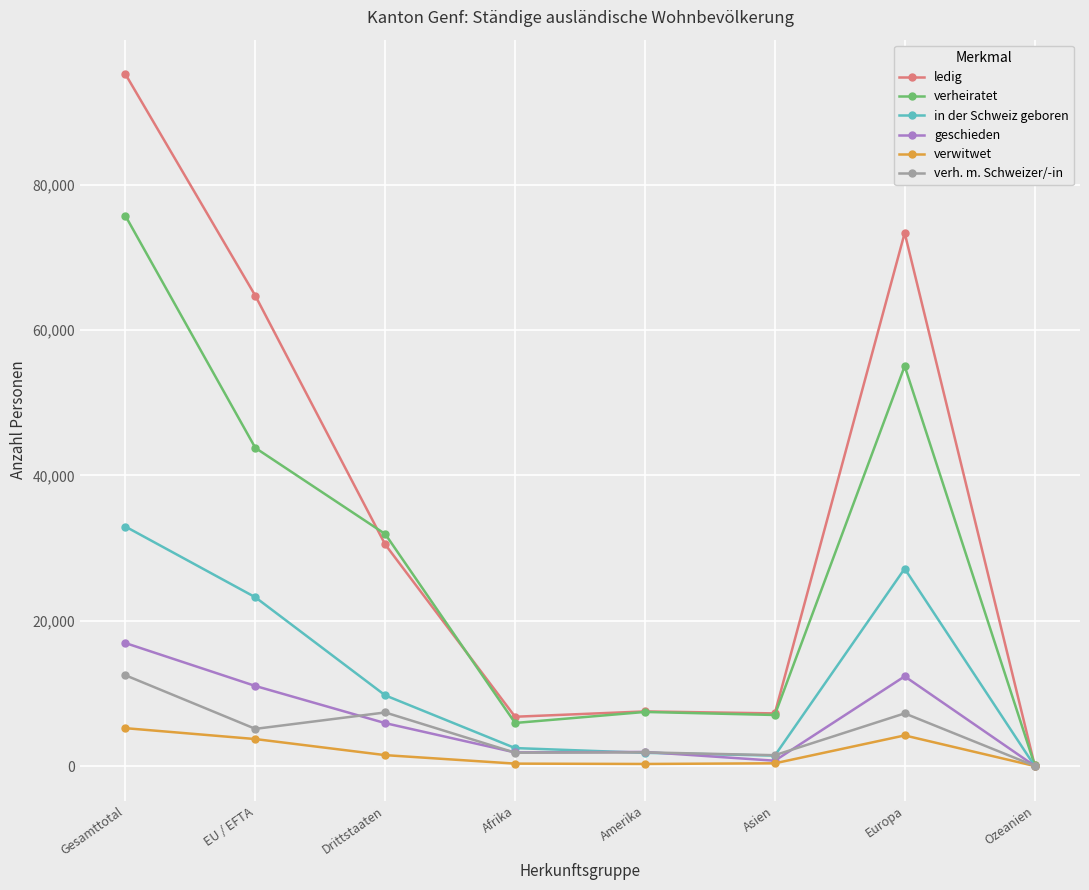

What is the value of the verwitwet point at the 5th from the left?

282